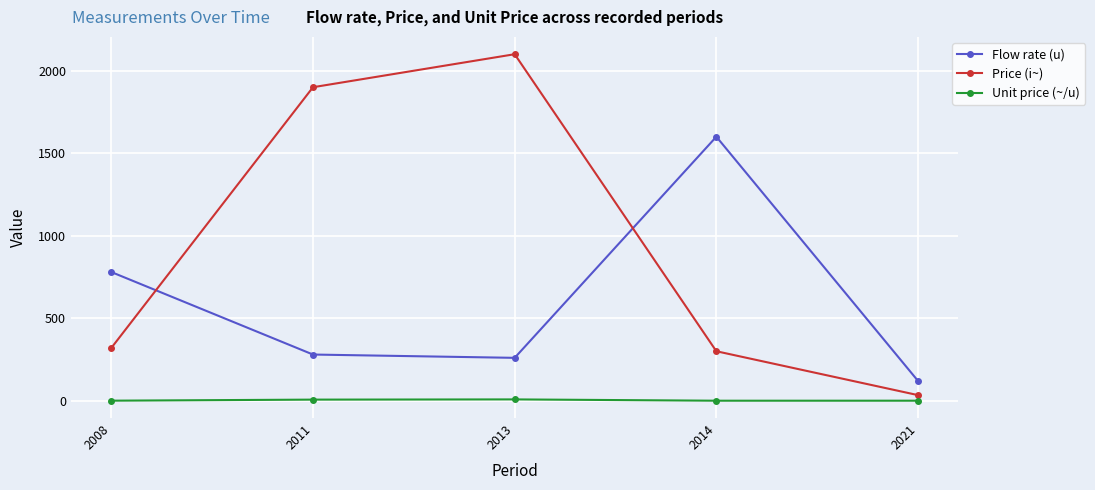

Is the value of Price (i~) at 2011 greater than the value of Unit price (~/u) at 2013?

Yes